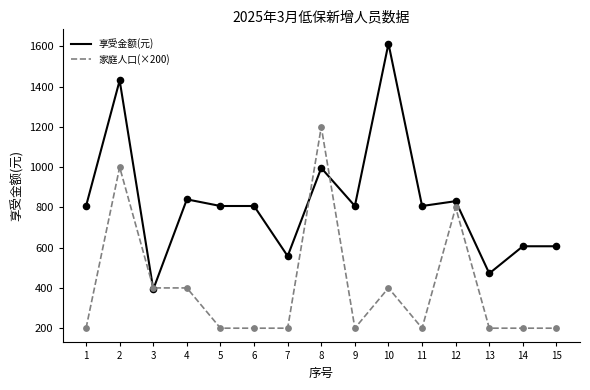

At how many categories does at least one series exceed 1093?

3